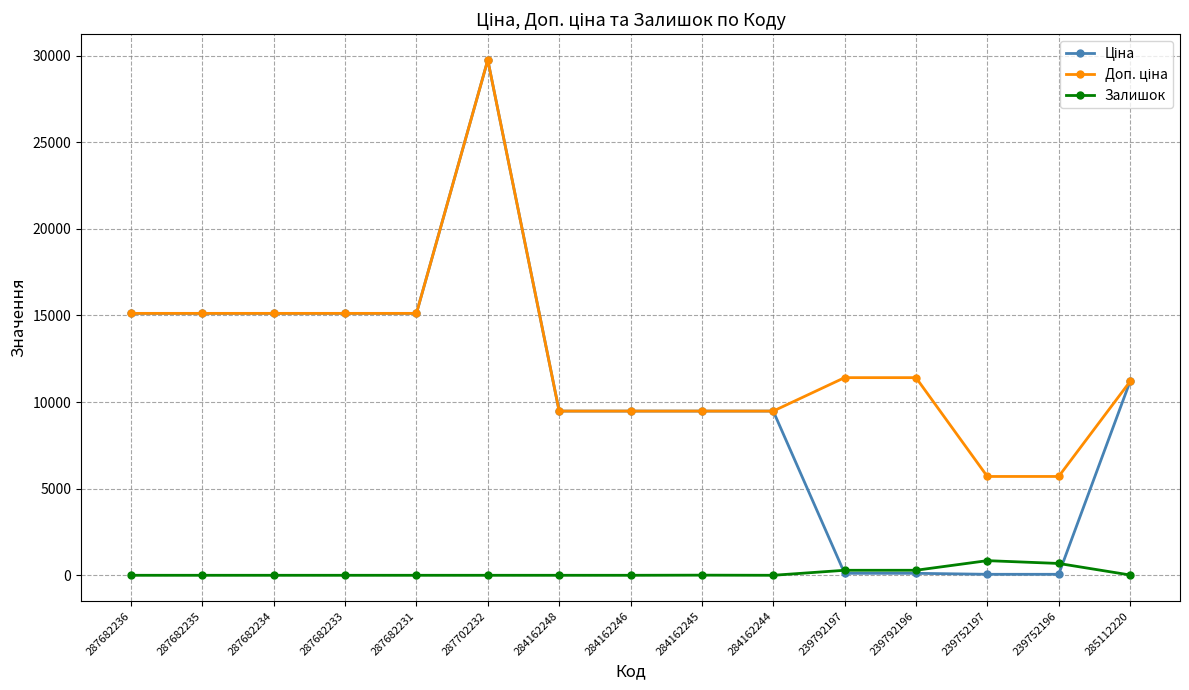

At which category does the chart reach its peak across all series?

287702232